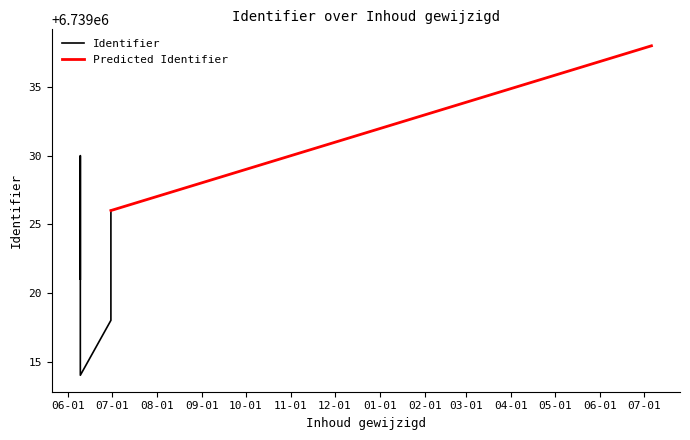

Reading left to right, transcribe all the data shown in this chart.

2021-06-09 09:48:04=6739014	2021-06-30 09:06:15=6739018	2021-06-30 09:06:15=6739019	2021-06-09 09:43:09=6739021	2021-06-09 09:43:09=6739023	2021-06-30 09:07:21=6739025	2021-06-30 09:07:21=6739026	2021-06-09 09:43:09=6739030	2022-07-06 06:19:43=6739038